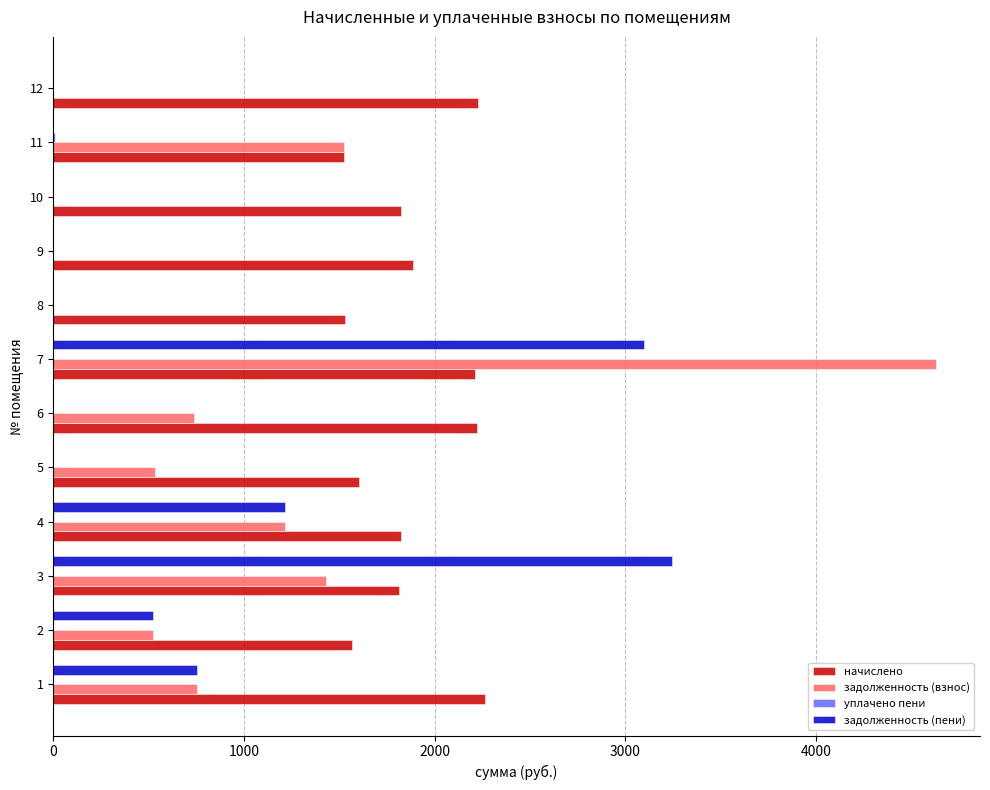

Which series changed the most between 3 and 9?

задолженность (пени)